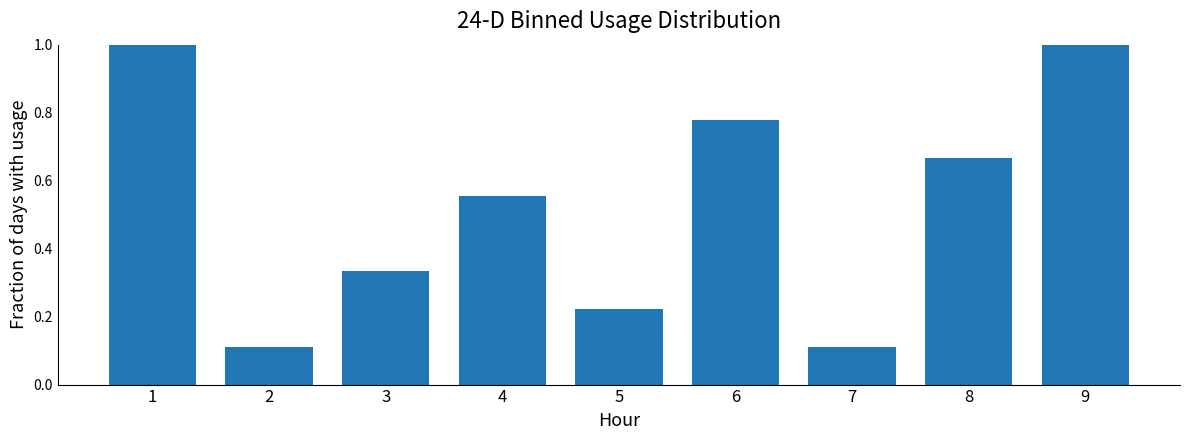

What is the sum of the values at 1 and 6?

1.8